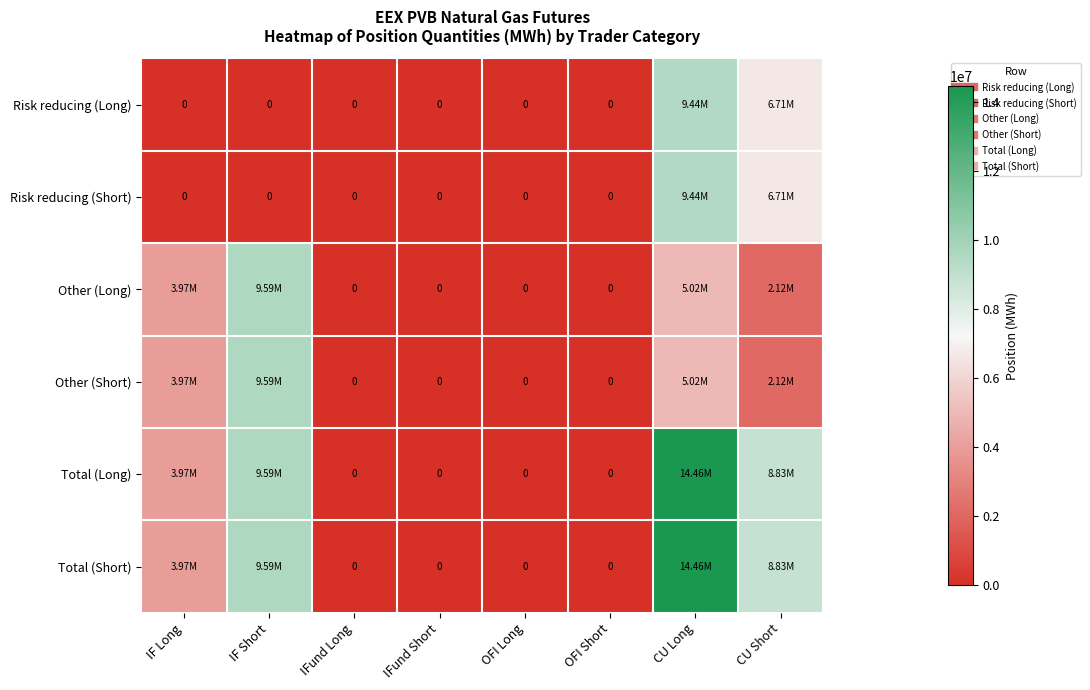

Which series has the largest range (max minus min)?

Total (Long)